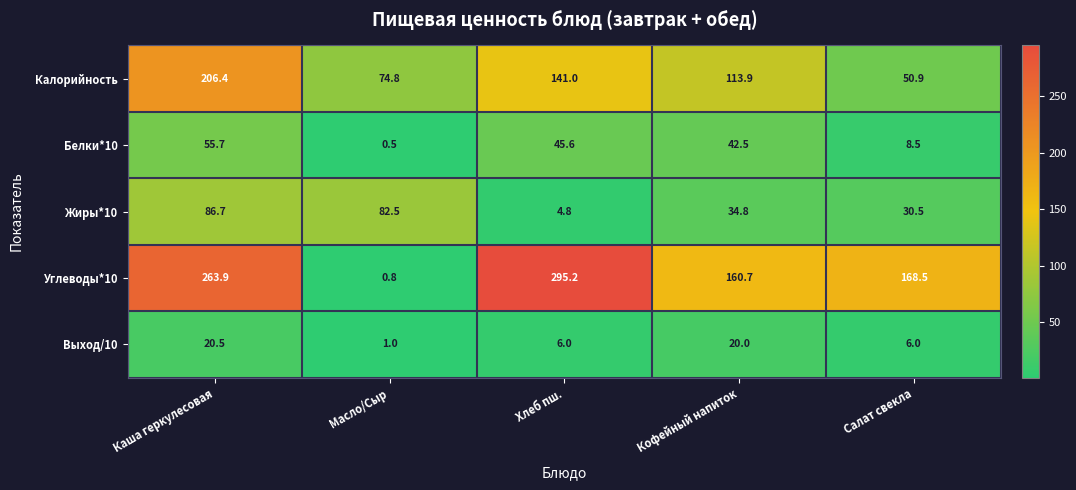

List the series in order of their peak value, highest first.

Углеводы*10, Калорийность, Жиры*10, Белки*10, Выход/10